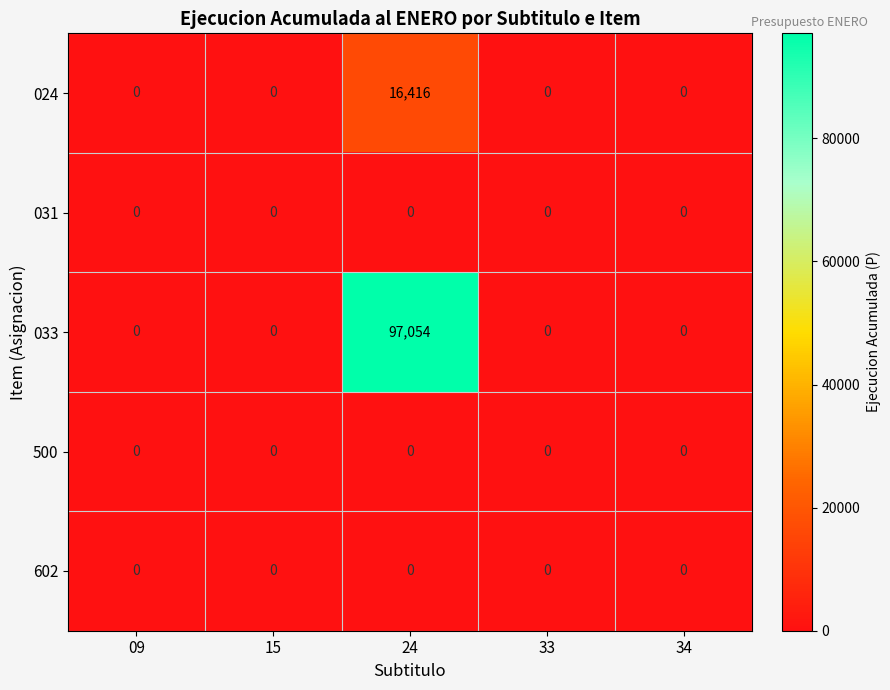

What is the maximum value shown in the chart?

97054